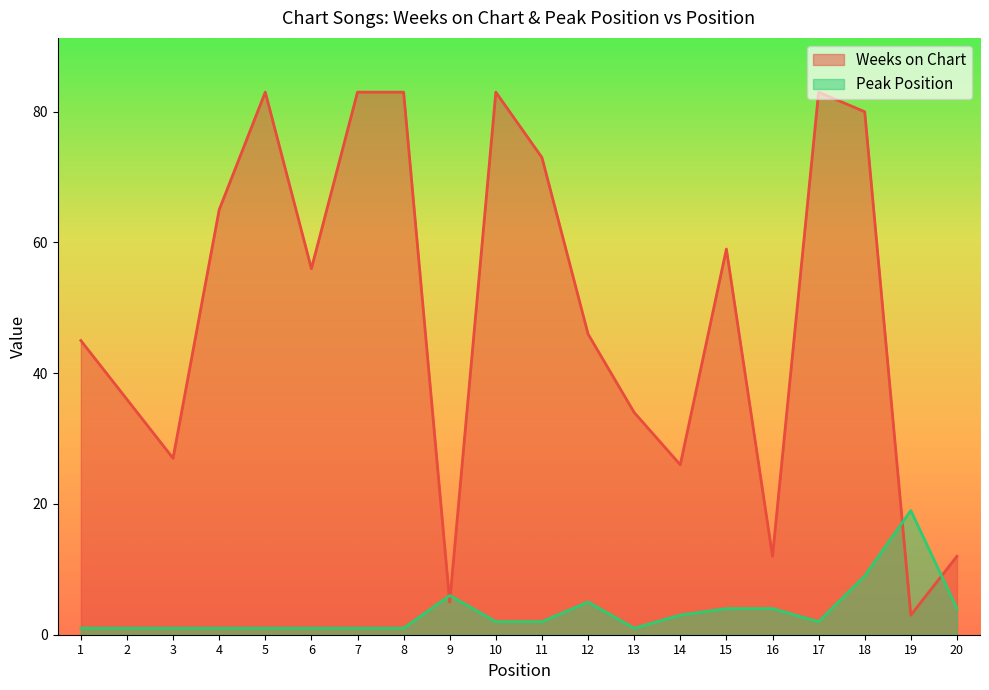

The value of Weeks on Chart at 2 is 59. True or false?

False